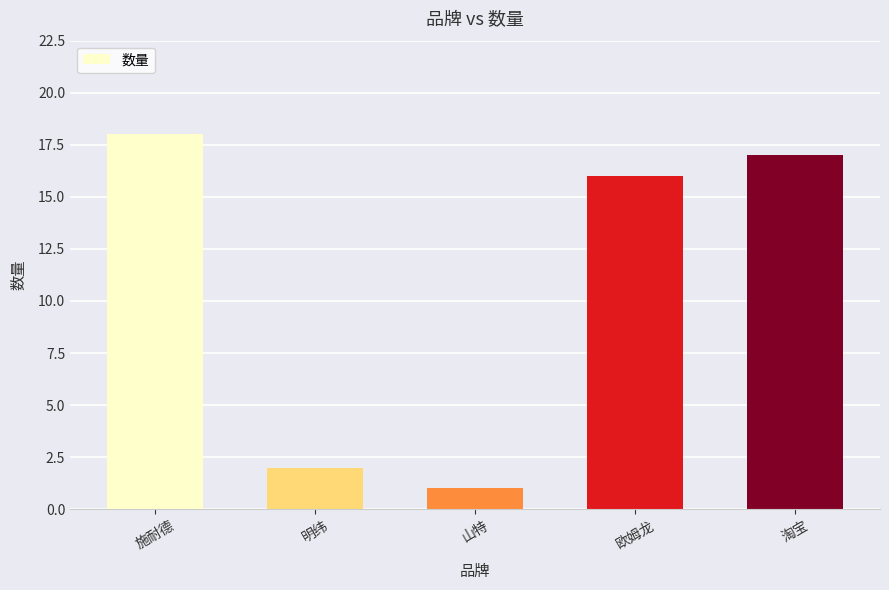

How many data points are less than 16?

2